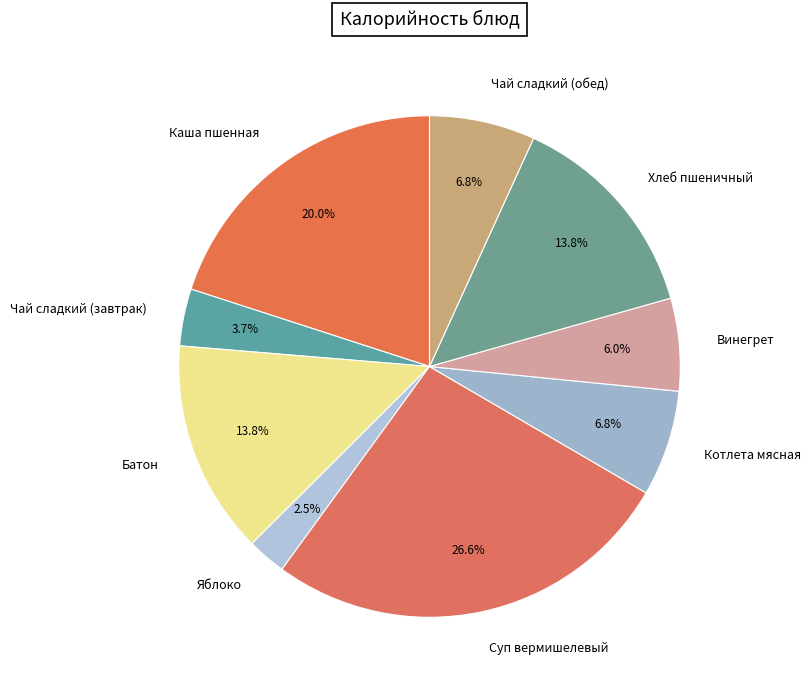

Is it true that Суп вермишелевый is 20% of the pie?

False